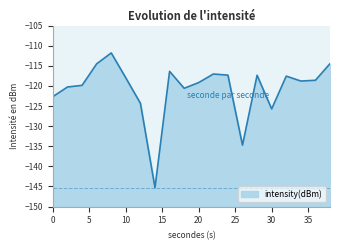

What is the difference between the maximum and minimum values?

33.5